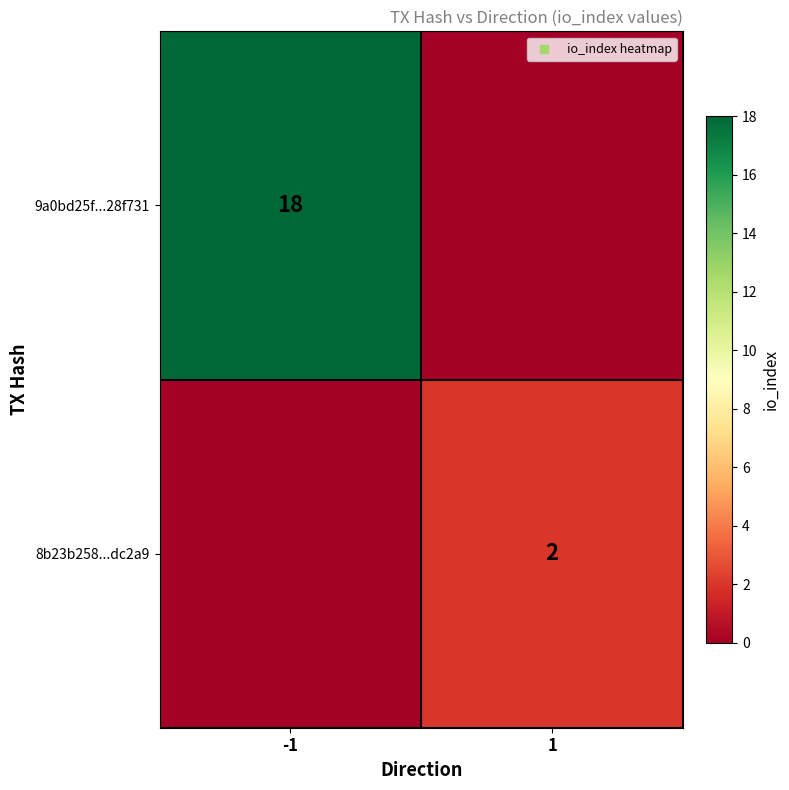

The 9a0bd25f...28f731 series shows 18 at -1. True or false?

True